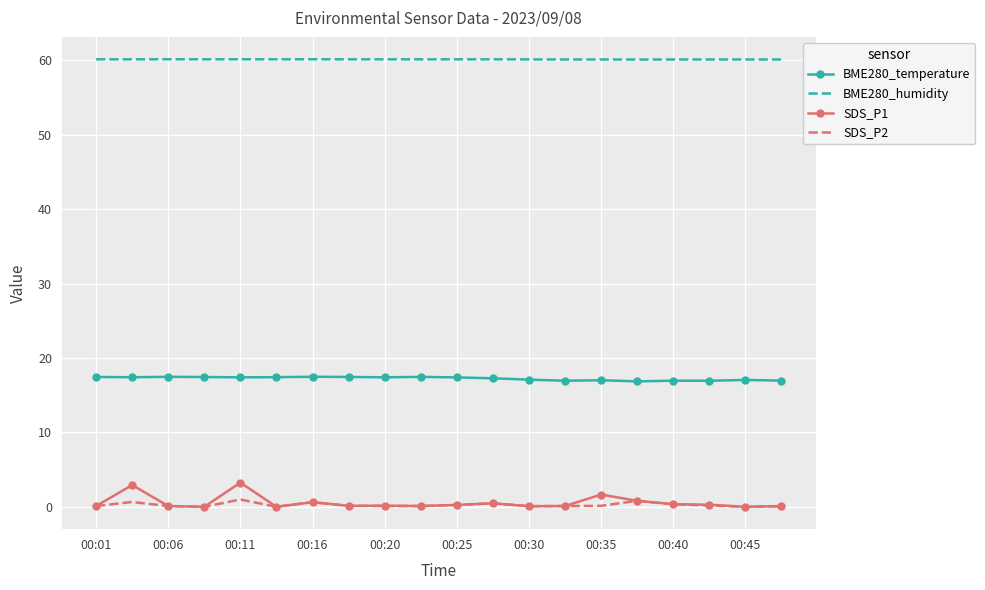

True or false: BME280_temperature and SDS_P2 cross at least once.

False